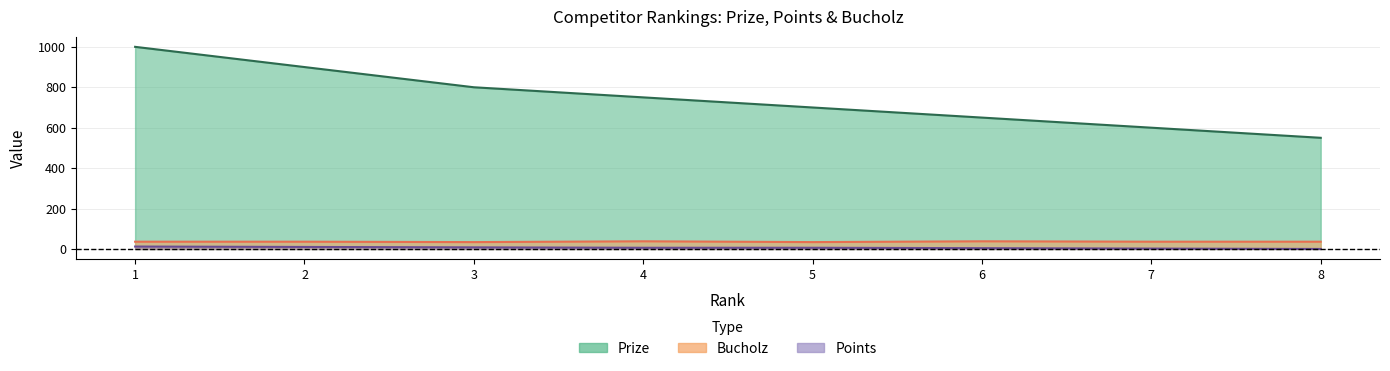

Reading right to left, what are all the values shown in this chart?

Prize: 550	600	650	700	750	800	900	1000
Points: 0	2	4	6	6	8	10	12
Bucholz: 36	36	38	34	38	34	36	36